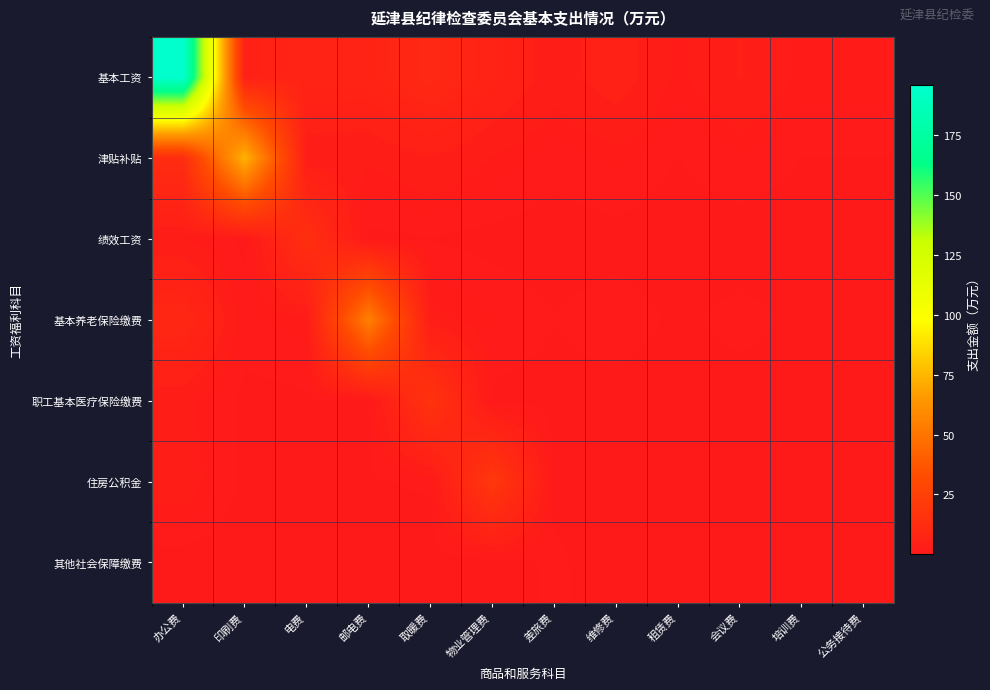

Which series has the largest range (max minus min)?

基本工资